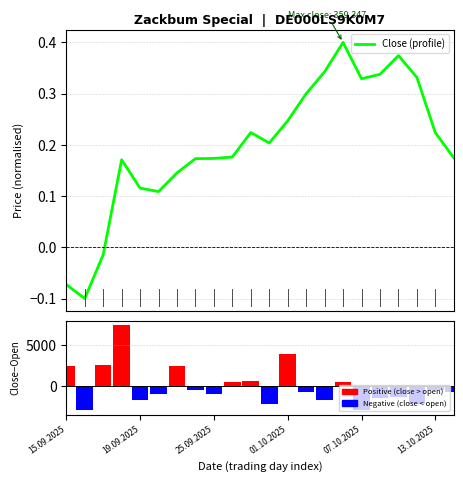

Is it true that Close (profile) equals 0.1 at 7?

False